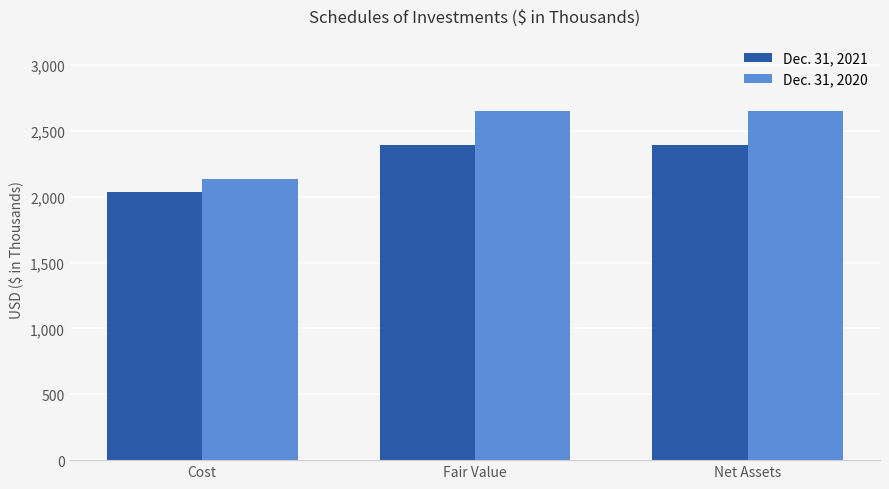

Which category has the lowest value across all series?

Cost